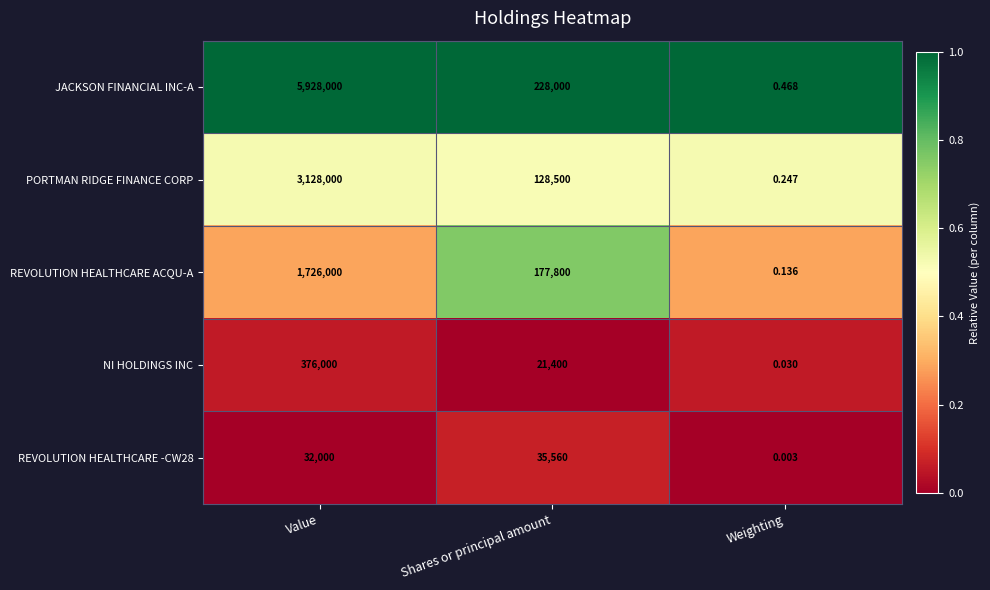

Which label corresponds to the largest value in the chart?

Value